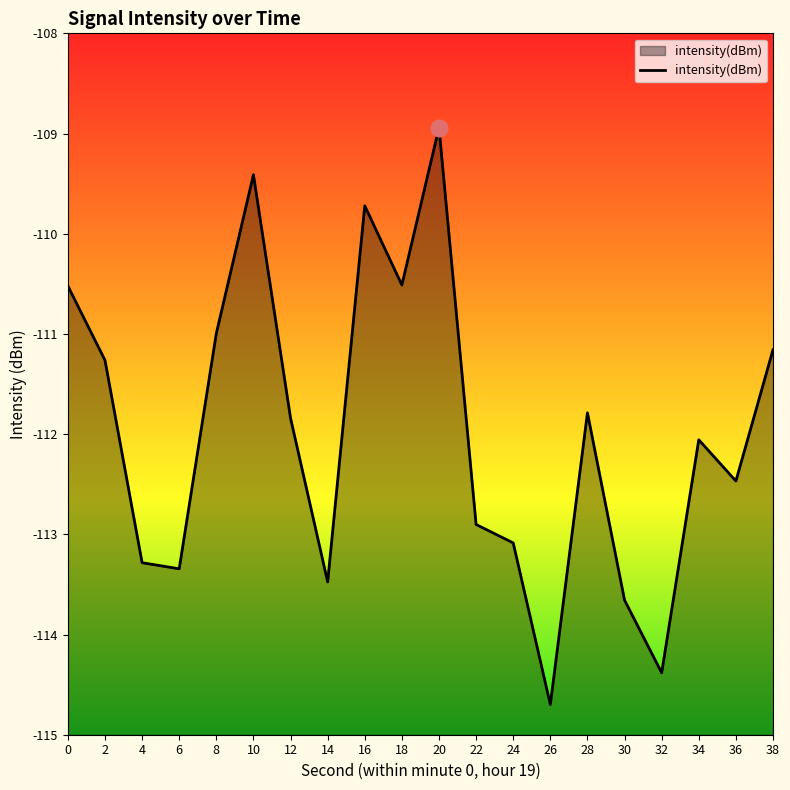

How many points are lower than both their immediate neighbors (excluding endpoints)?

6